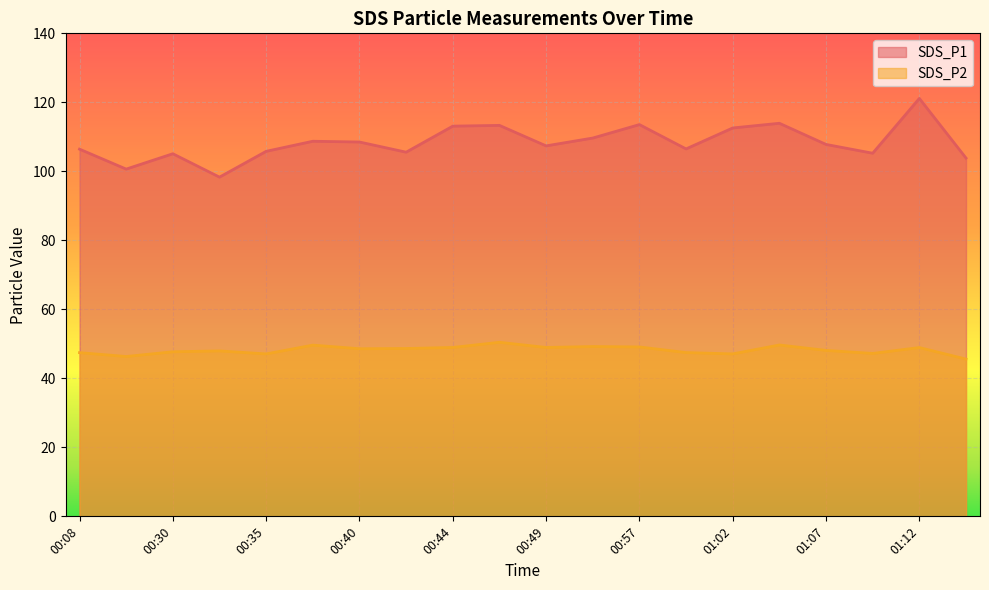

True or false: SDS_P2 and SDS_P1 intersect in this chart.

False